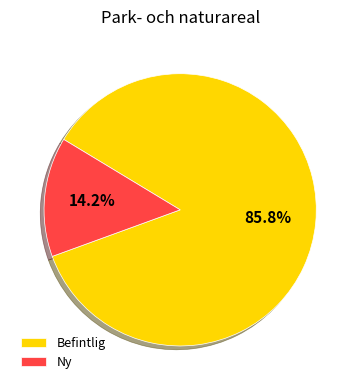

Between Befintlig and Ny, which is larger?

Befintlig